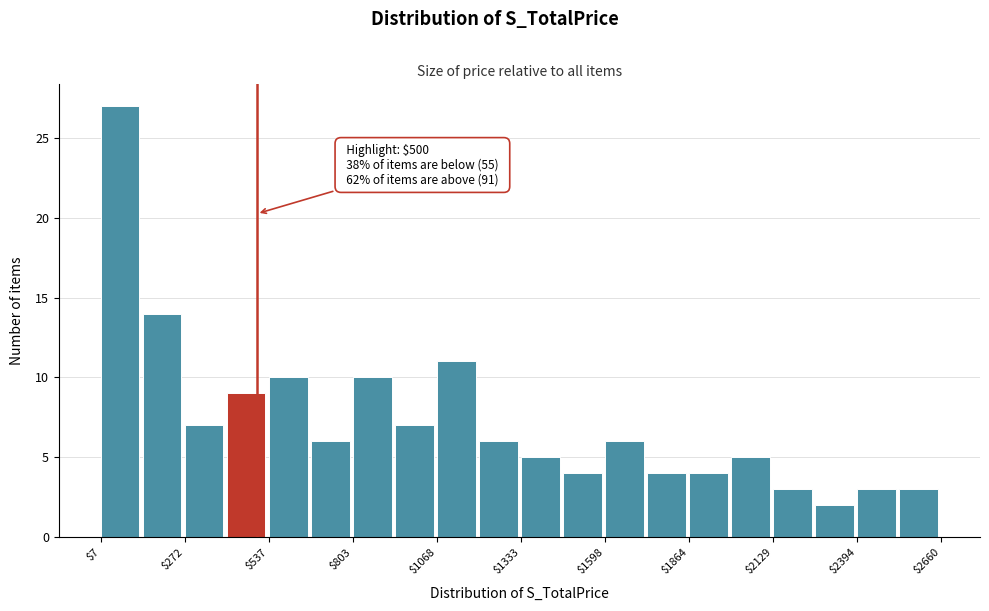

Read against the x-axis, roughly where is the centre of the tallest bar?

50